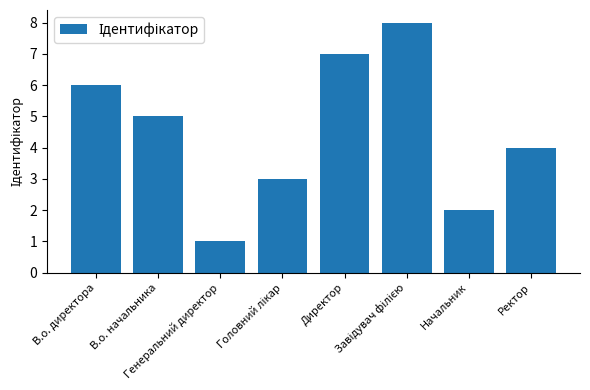

What is the label of the 3rd bar from the left?

Генеральний директор